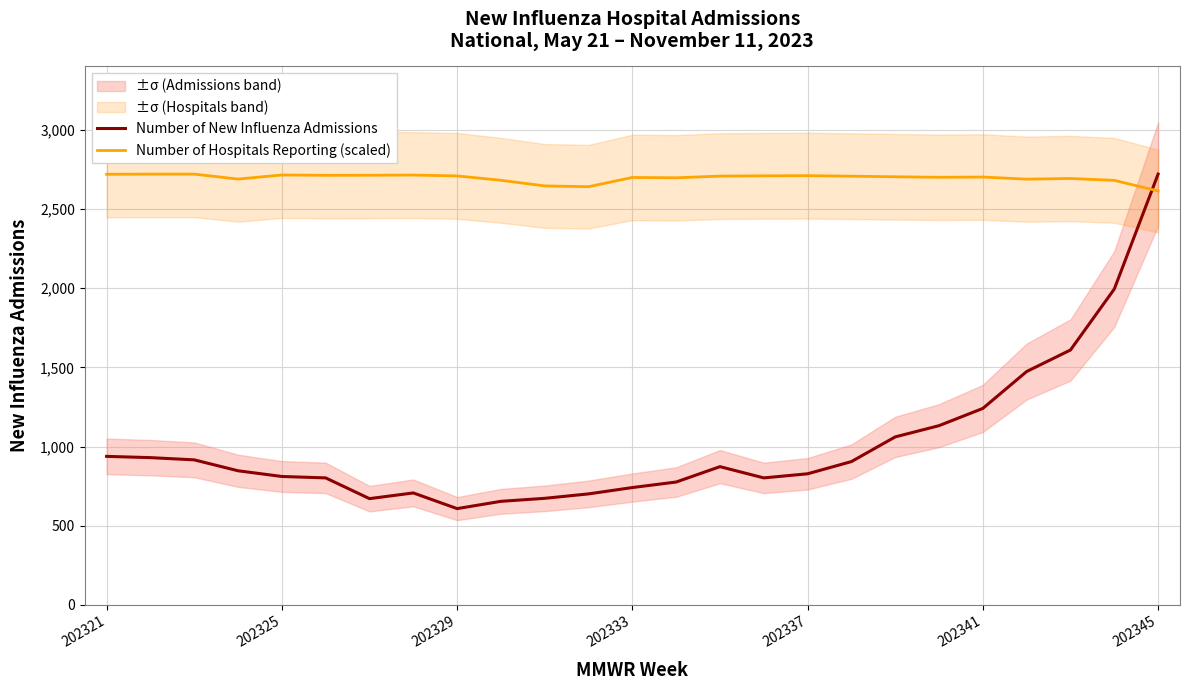

The value of Number of Hospitals Reporting (scaled) at 7 is 1025.7. True or false?

False